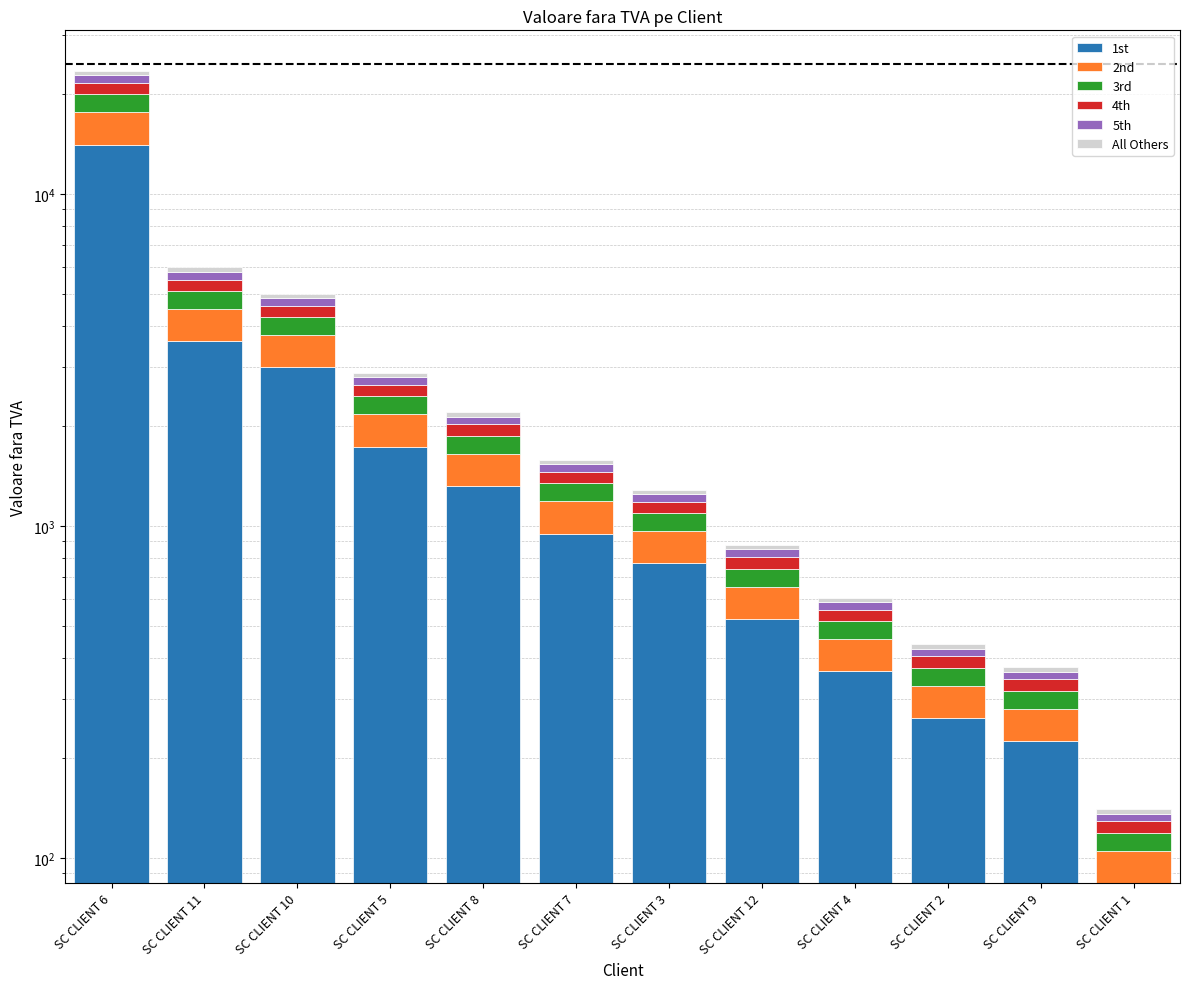

At SC CLIENT 6, list the series in order from largest to smallest.

1st, 2nd, 3rd, 4th, 5th, All Others